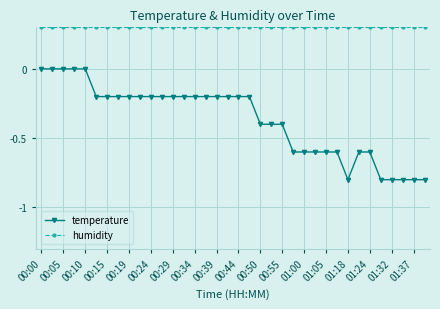

Rank the series by their maximum value, from lowest to highest.

temperature, humidity